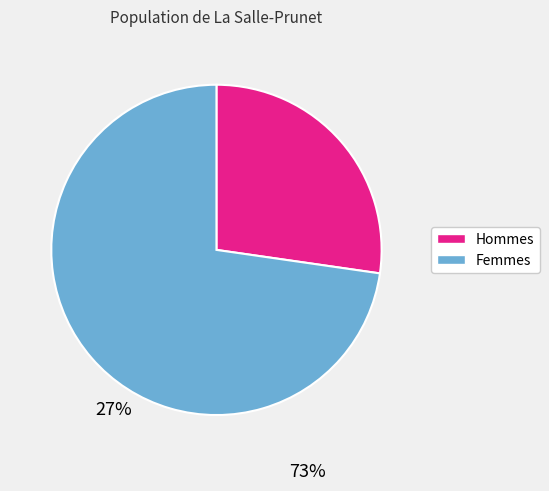

How many segments does this pie chart have?

2